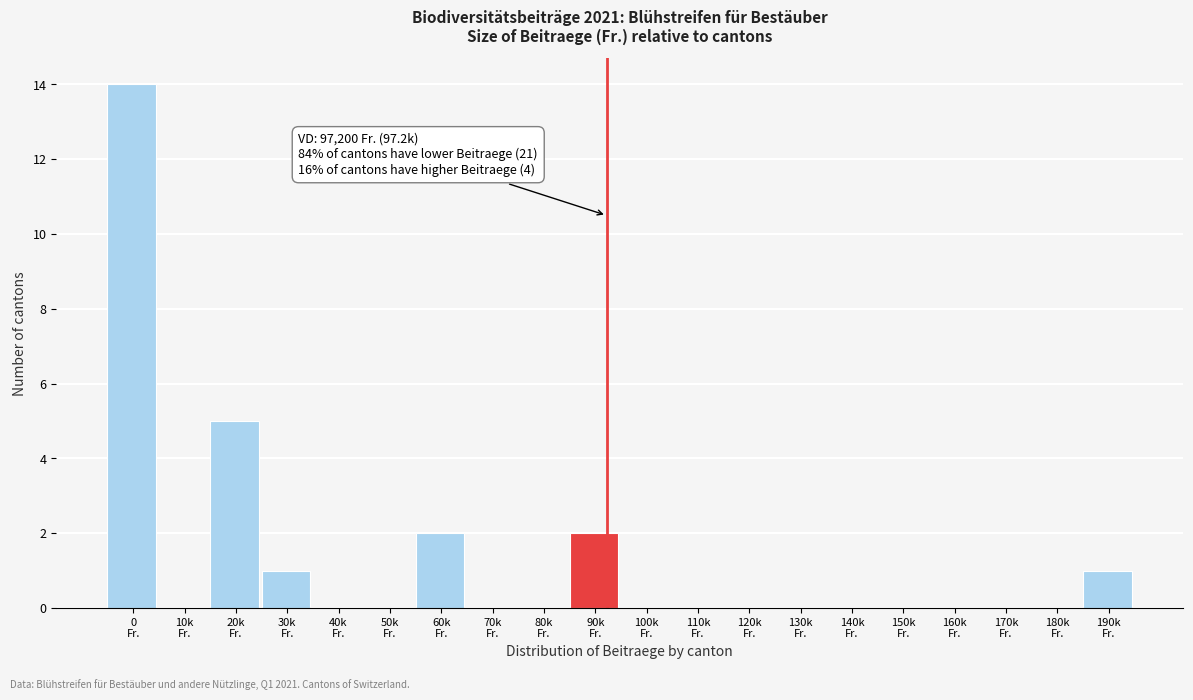

What is the sum of all values?

25